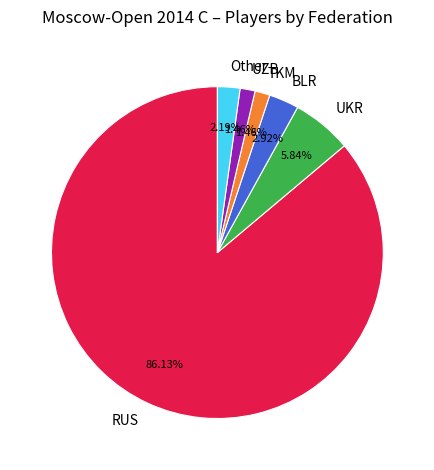

To the nearest percent, what is the average slice percentage?

17%